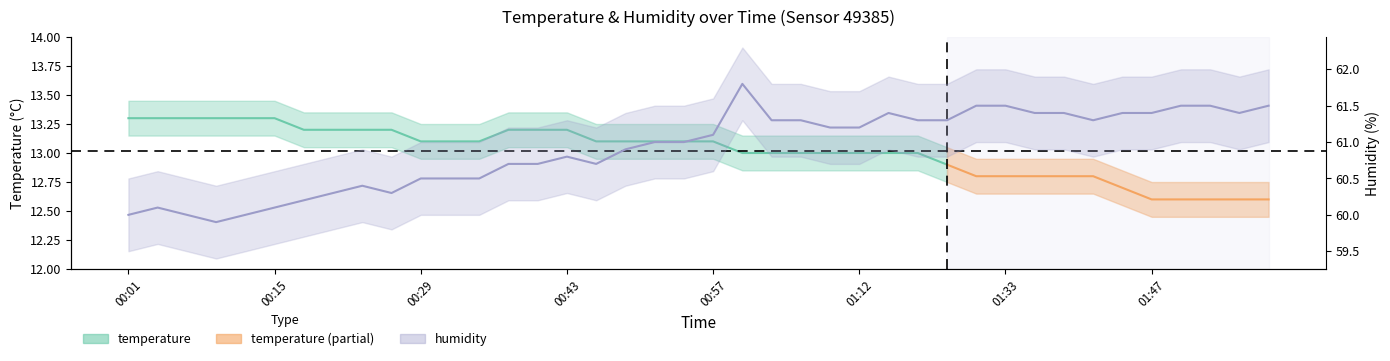

Does the chart have visible grid lines?

No